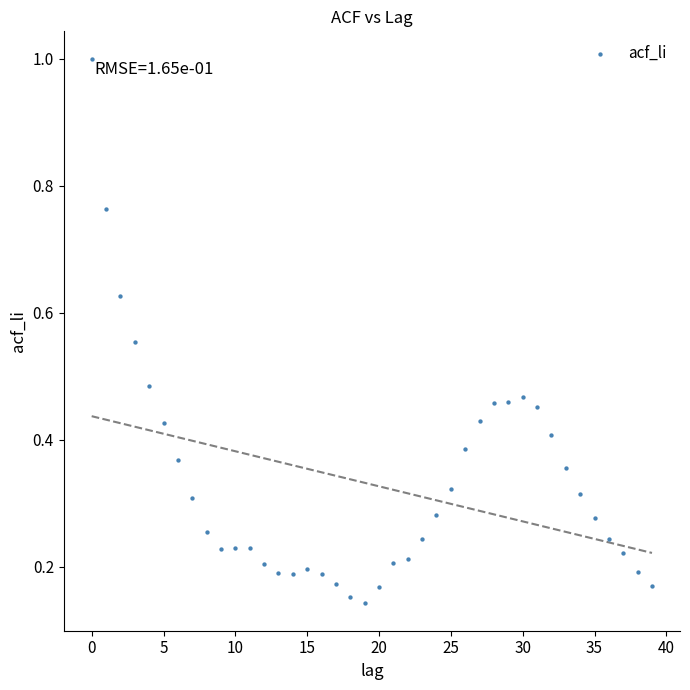

What is the range of Y values (max minus min)?

0.9